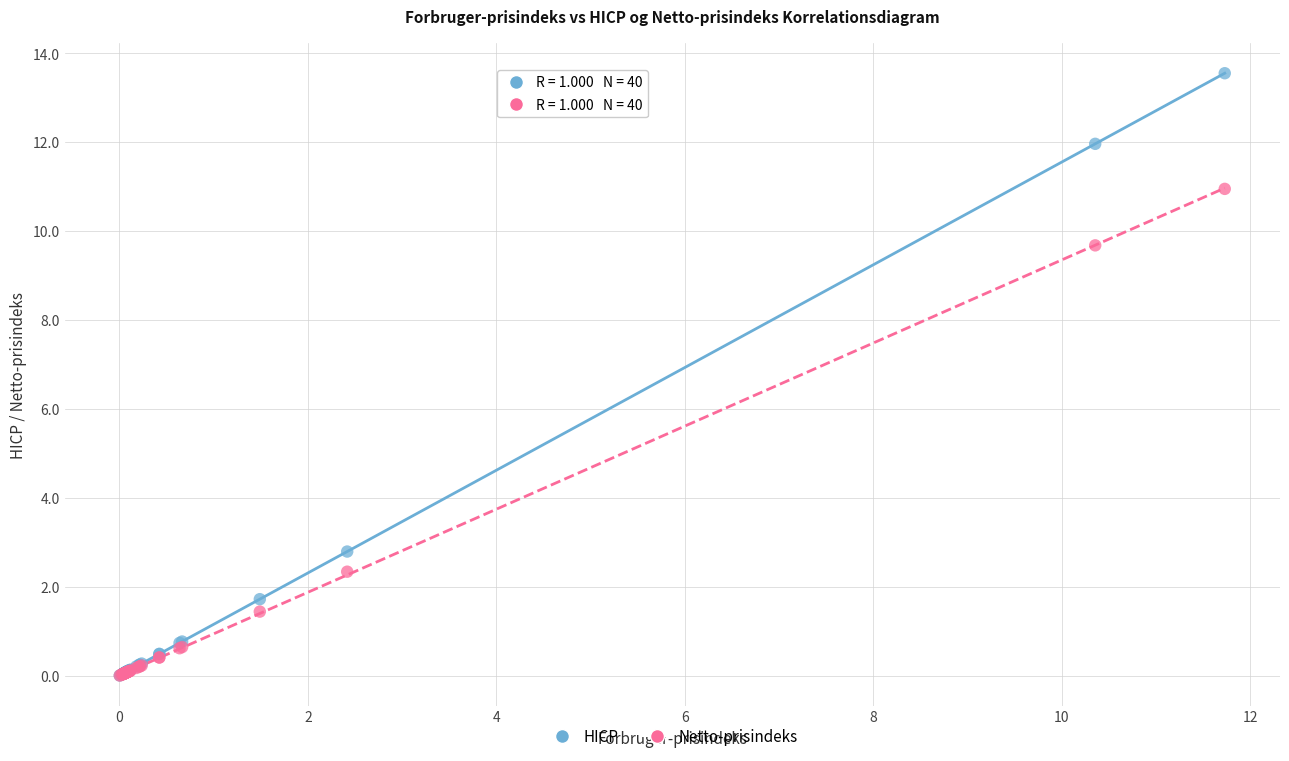

Across all series, what Y value is closest to 6?

2.8